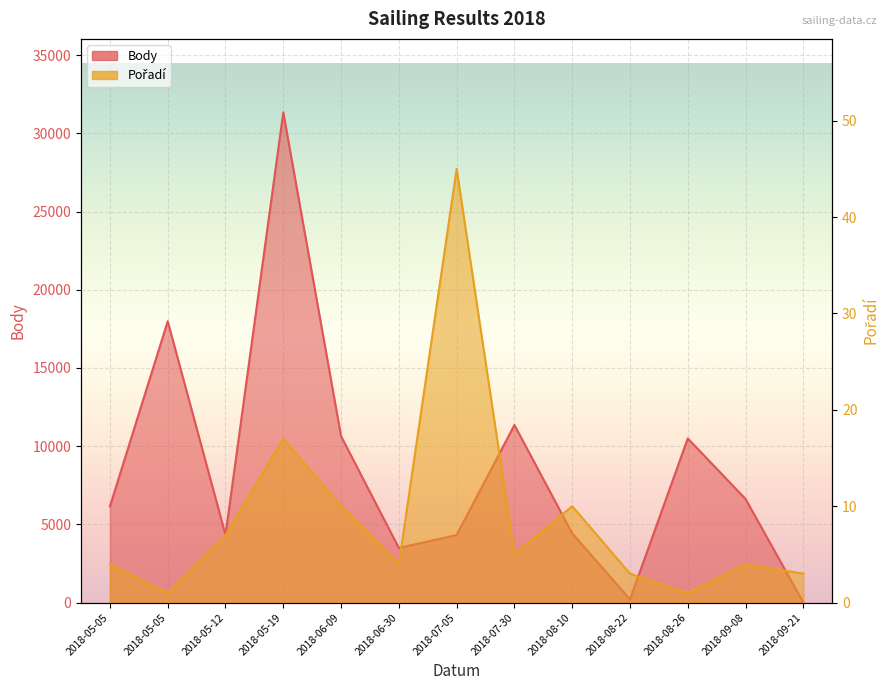

Which has a higher value, 2018-05-05 or 2018-06-30?

2018-05-05